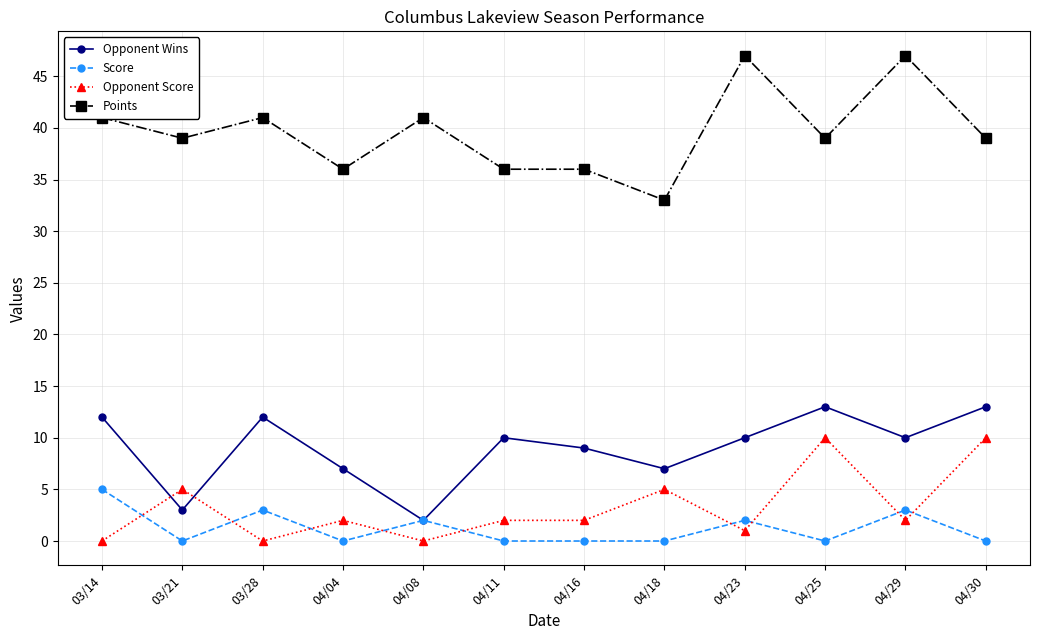

What is the label of the 12th point from the right?

03/14